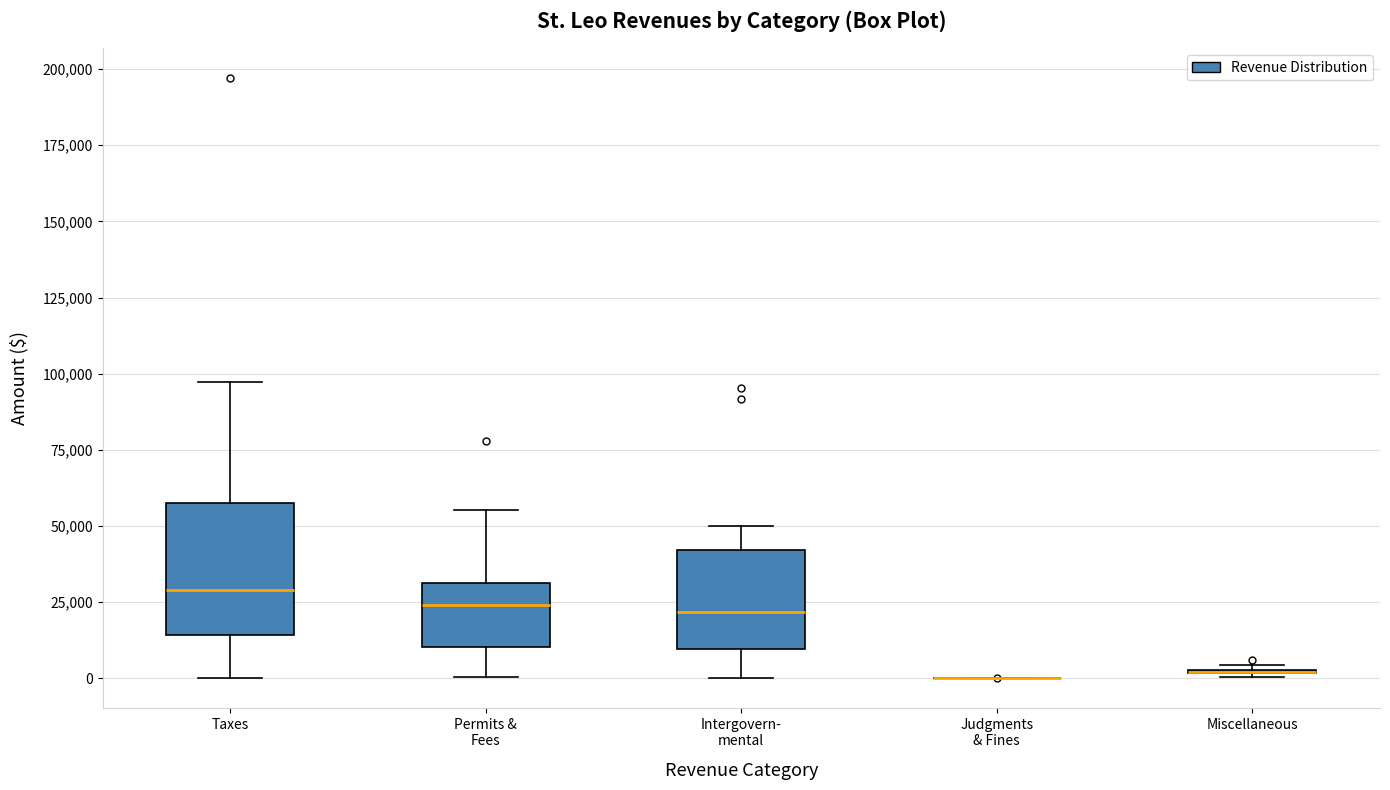

Where does the median line of the box for Intergovern- mental sit on the y-axis? The values are not printed on the chart, so give them approximately, as read against the axis.

20000